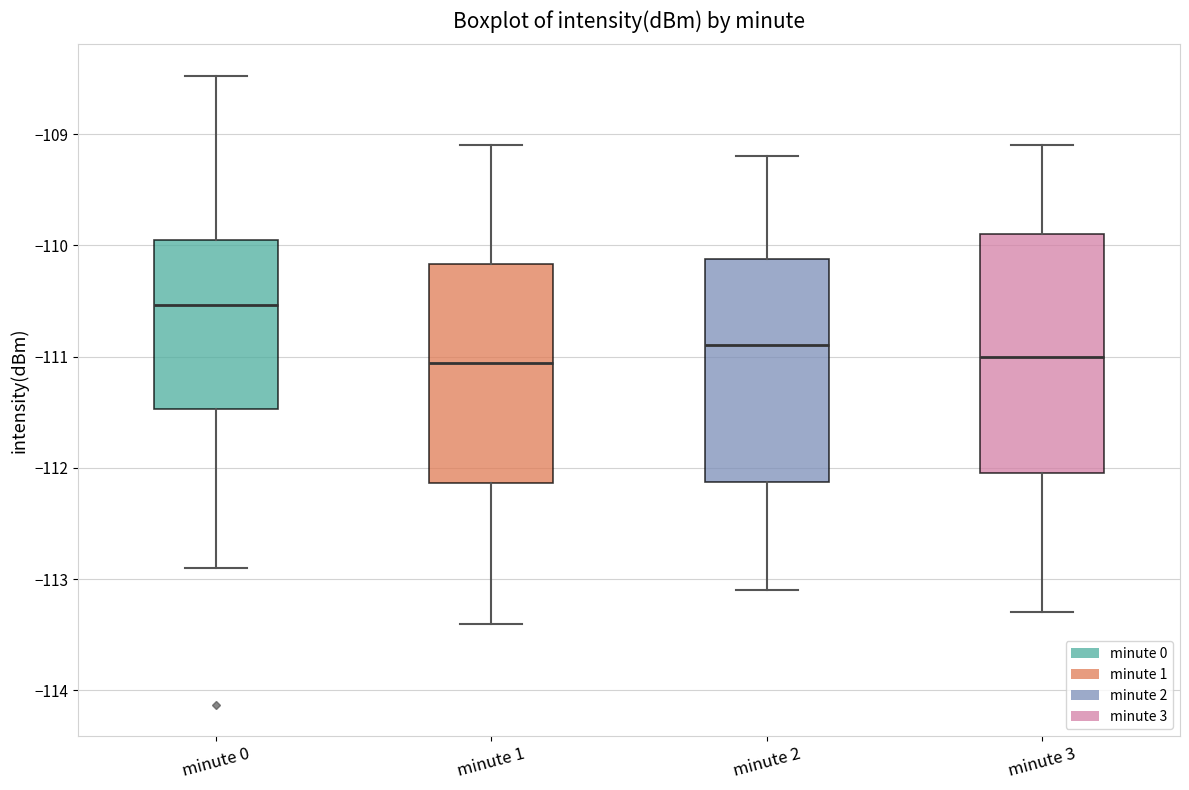

Reading left to right, read every box against the y-axis: the position of its median line, the range the box covers, and the ends of its whiskers. The values are not printed on the chart, so give them approximately, as read against the axis.

minute 0: median -110.5, box -111.5 to -110.0, whiskers -112.9 to -108.5
minute 1: median -111.1, box -112.1 to -110.2, whiskers -113.4 to -109.1
minute 2: median -110.9, box -112.1 to -110.1, whiskers -113.1 to -109.2
minute 3: median -111.0, box -112.0 to -109.9, whiskers -113.3 to -109.1